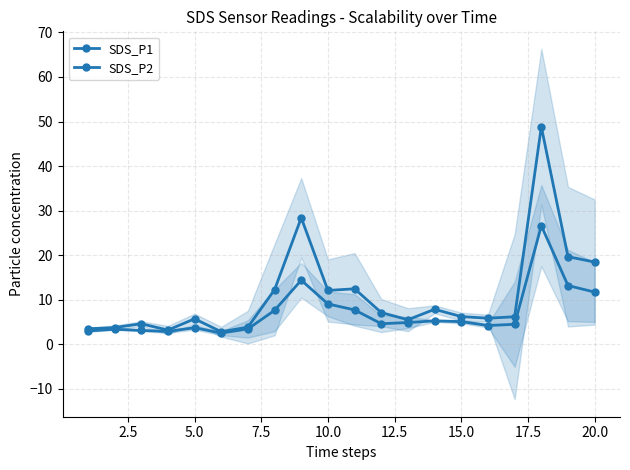

What is the lowest value of the SDS_P2 series?

2.5